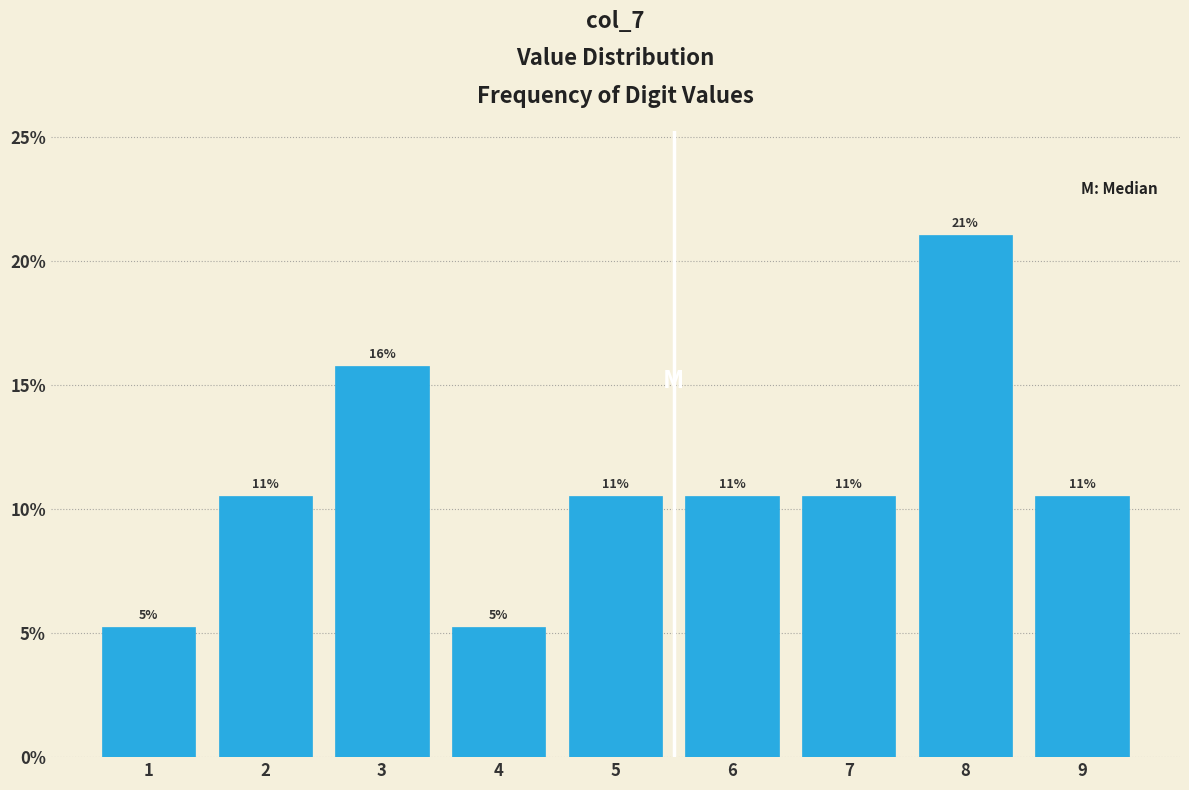

Are the bars horizontal?

No